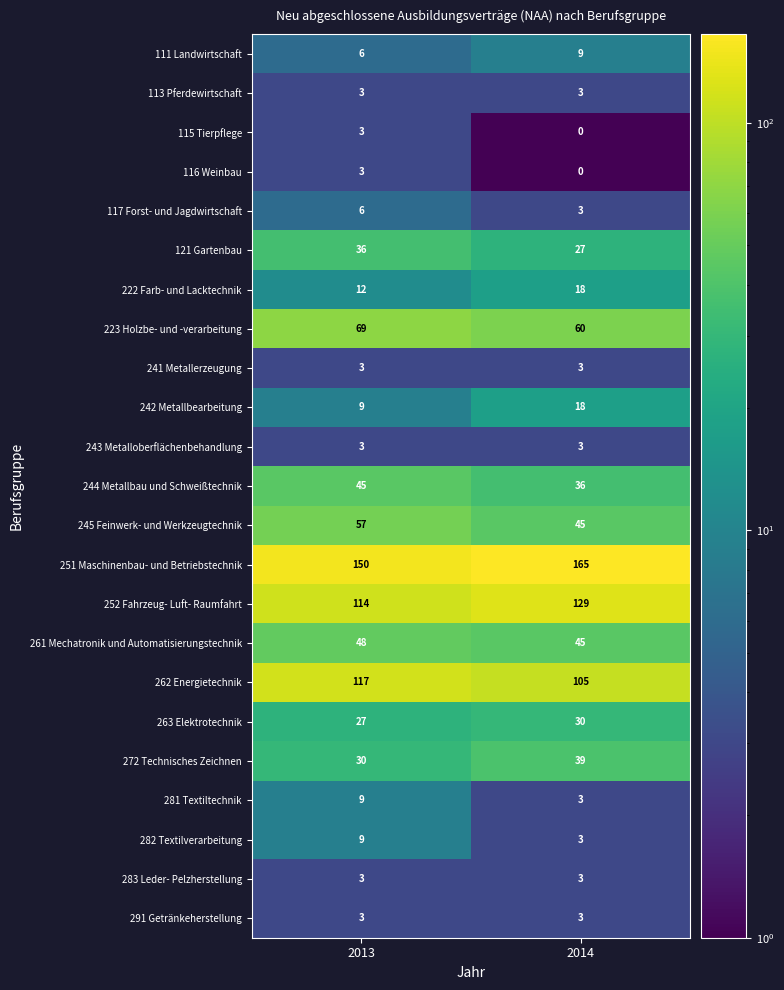

Is it true that 242 Metallbearbeitung equals 13 at 2013?

False